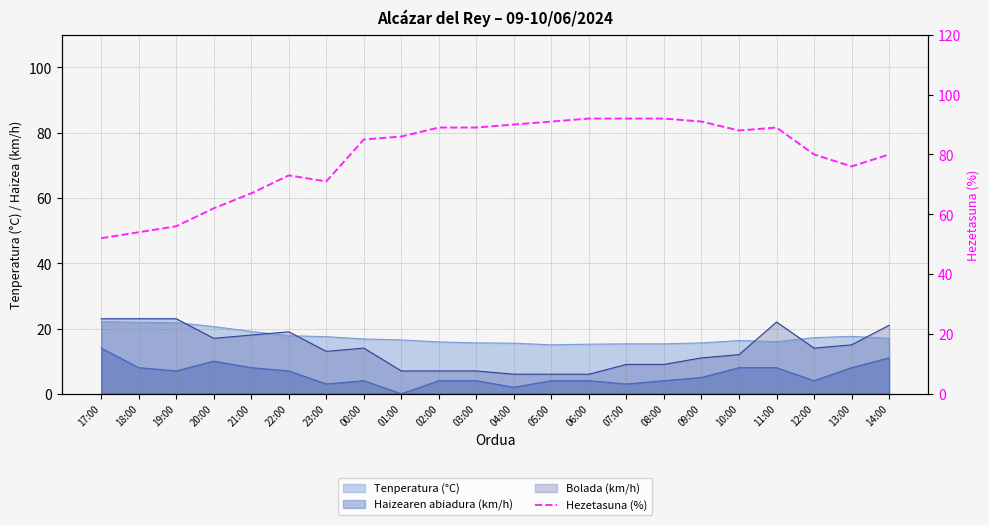

Which label corresponds to the largest value in the chart?

06:00